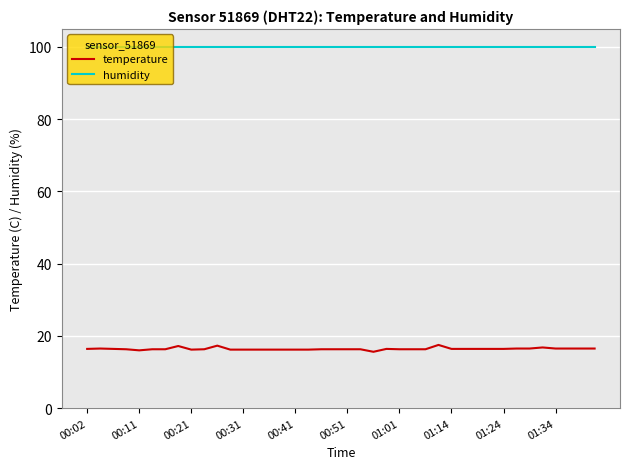

What is the sum of all temperature values?

656.0